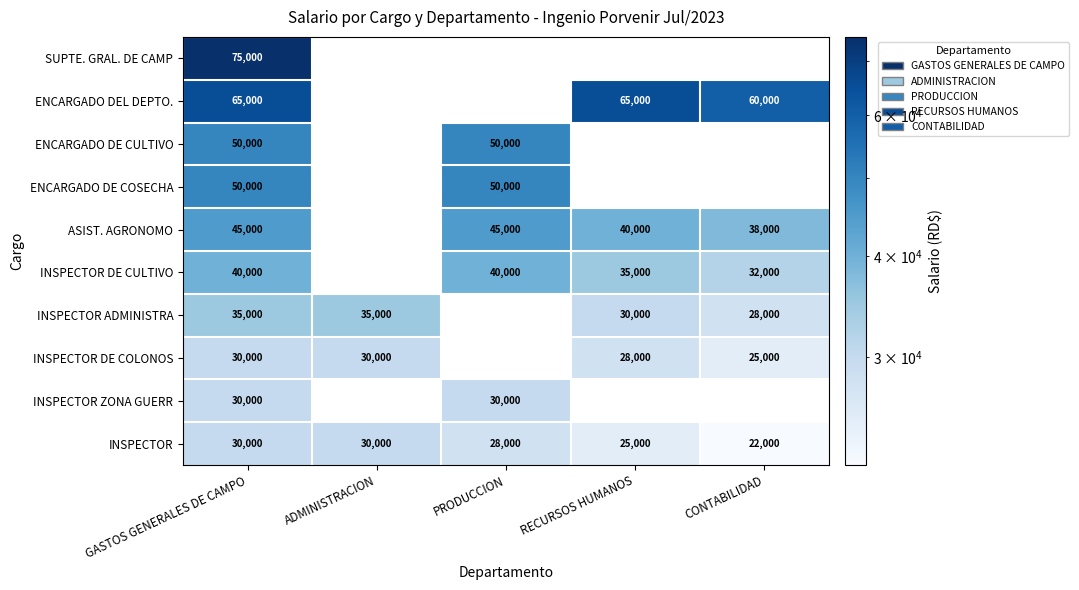

At which category does the chart reach its peak across all series?

GASTOS GENERALES DE CAMPO